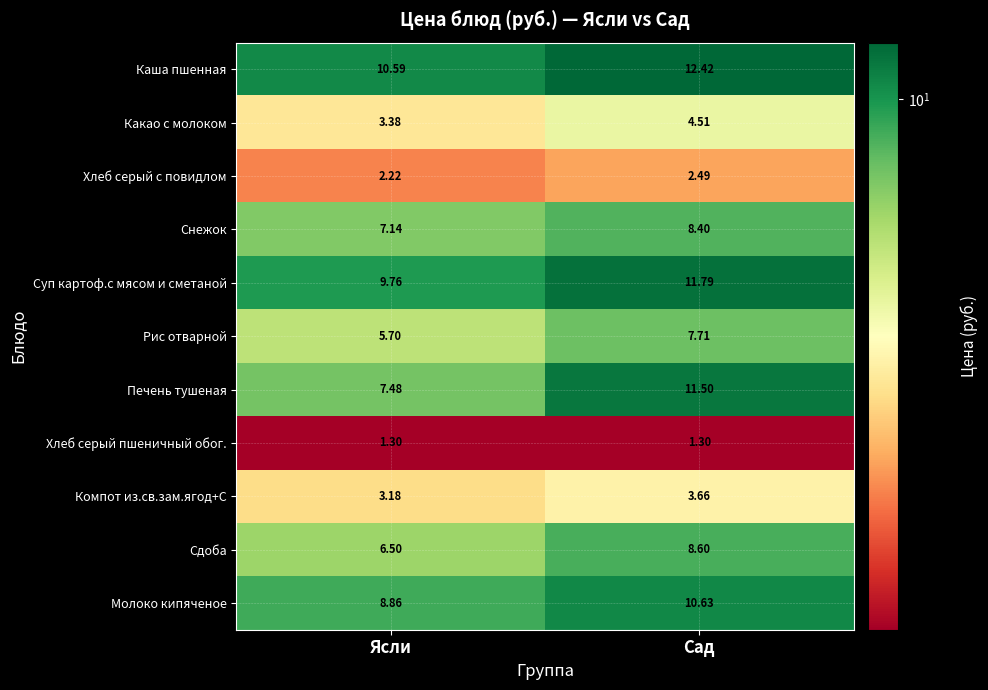

Which series has the widest spread of values?

Печень тушеная